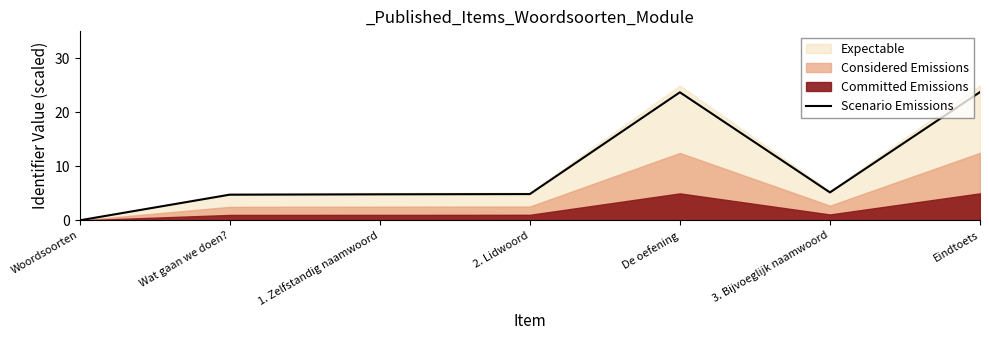

List the labels in order of value, smallest first.

Woordsoorten, Wat gaan we doen?, 1. Zelfstandig naamwoord, 2. Lidwoord, 3. Bijvoeglijk naamwoord, De oefening, Eindtoets